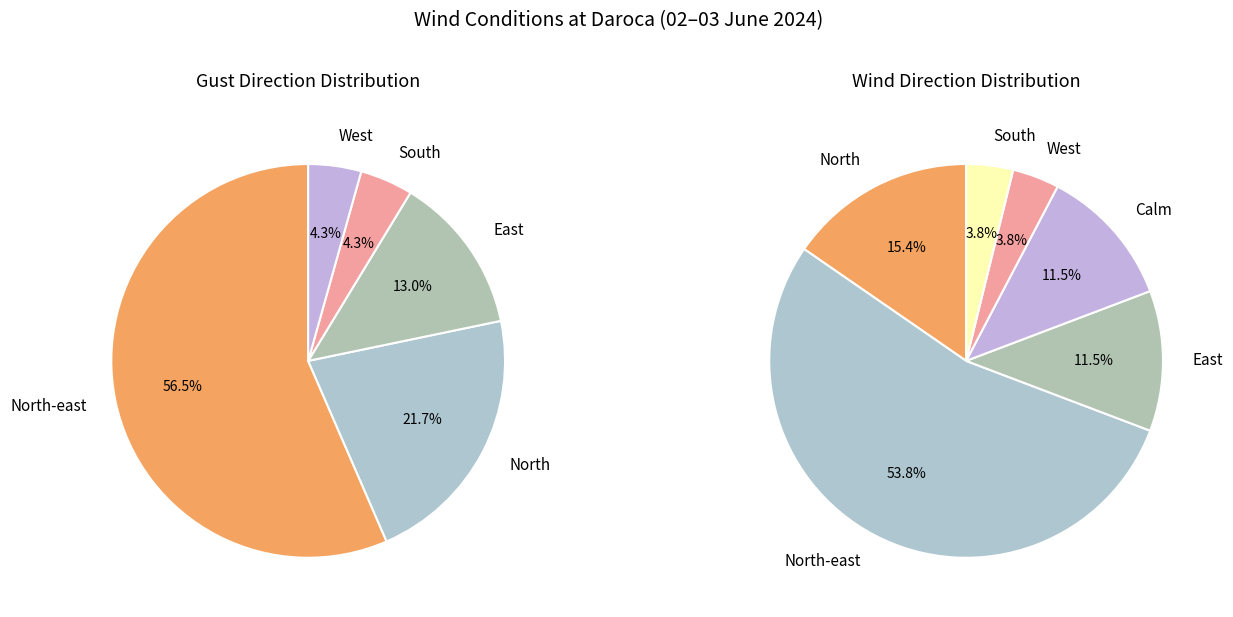

To the nearest percent, what percentage of the pie is North?

15%